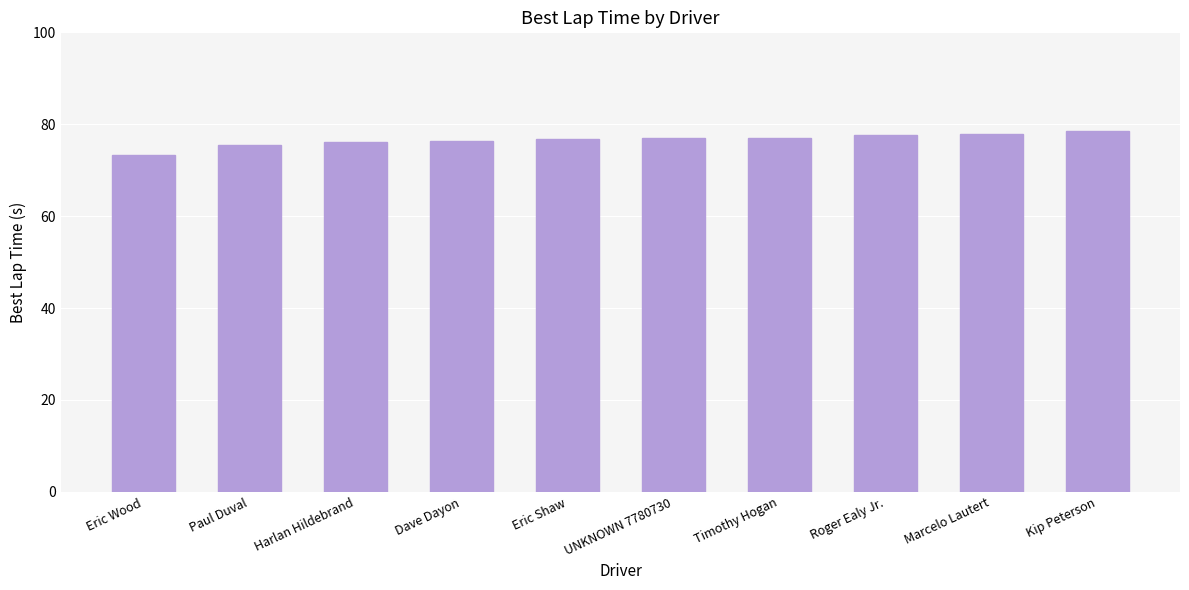

What is the label of the 5th bar from the right?

UNKNOWN 7780730